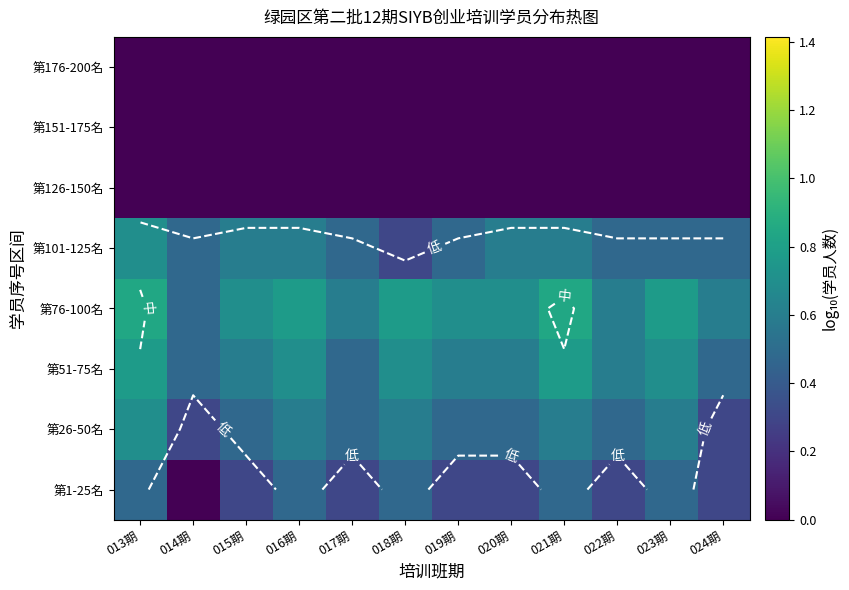

At which category does the chart reach its peak across all series?

013期